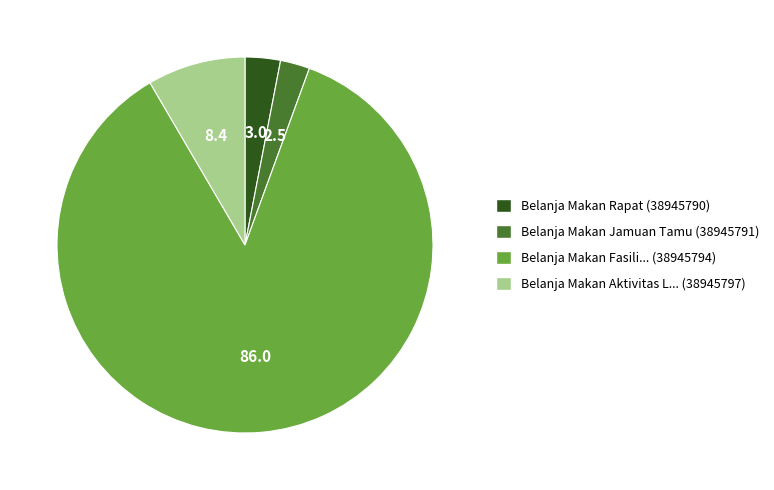

Does any single category account for the majority?

Yes